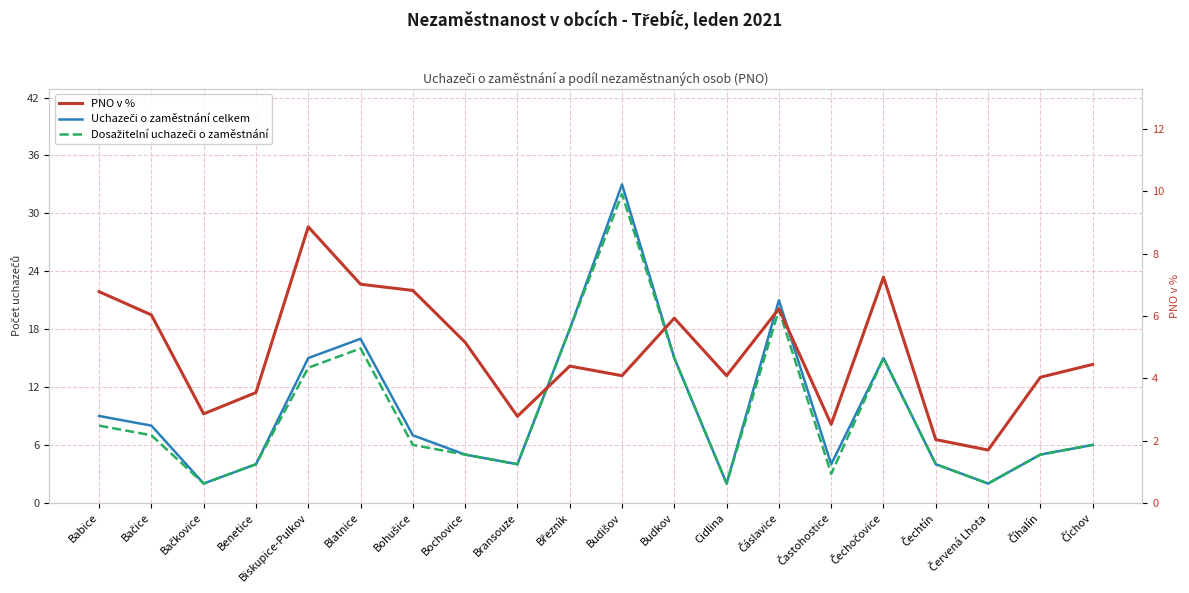

True or false: PNO v % has more than 1 points higher than both neighbors.

True